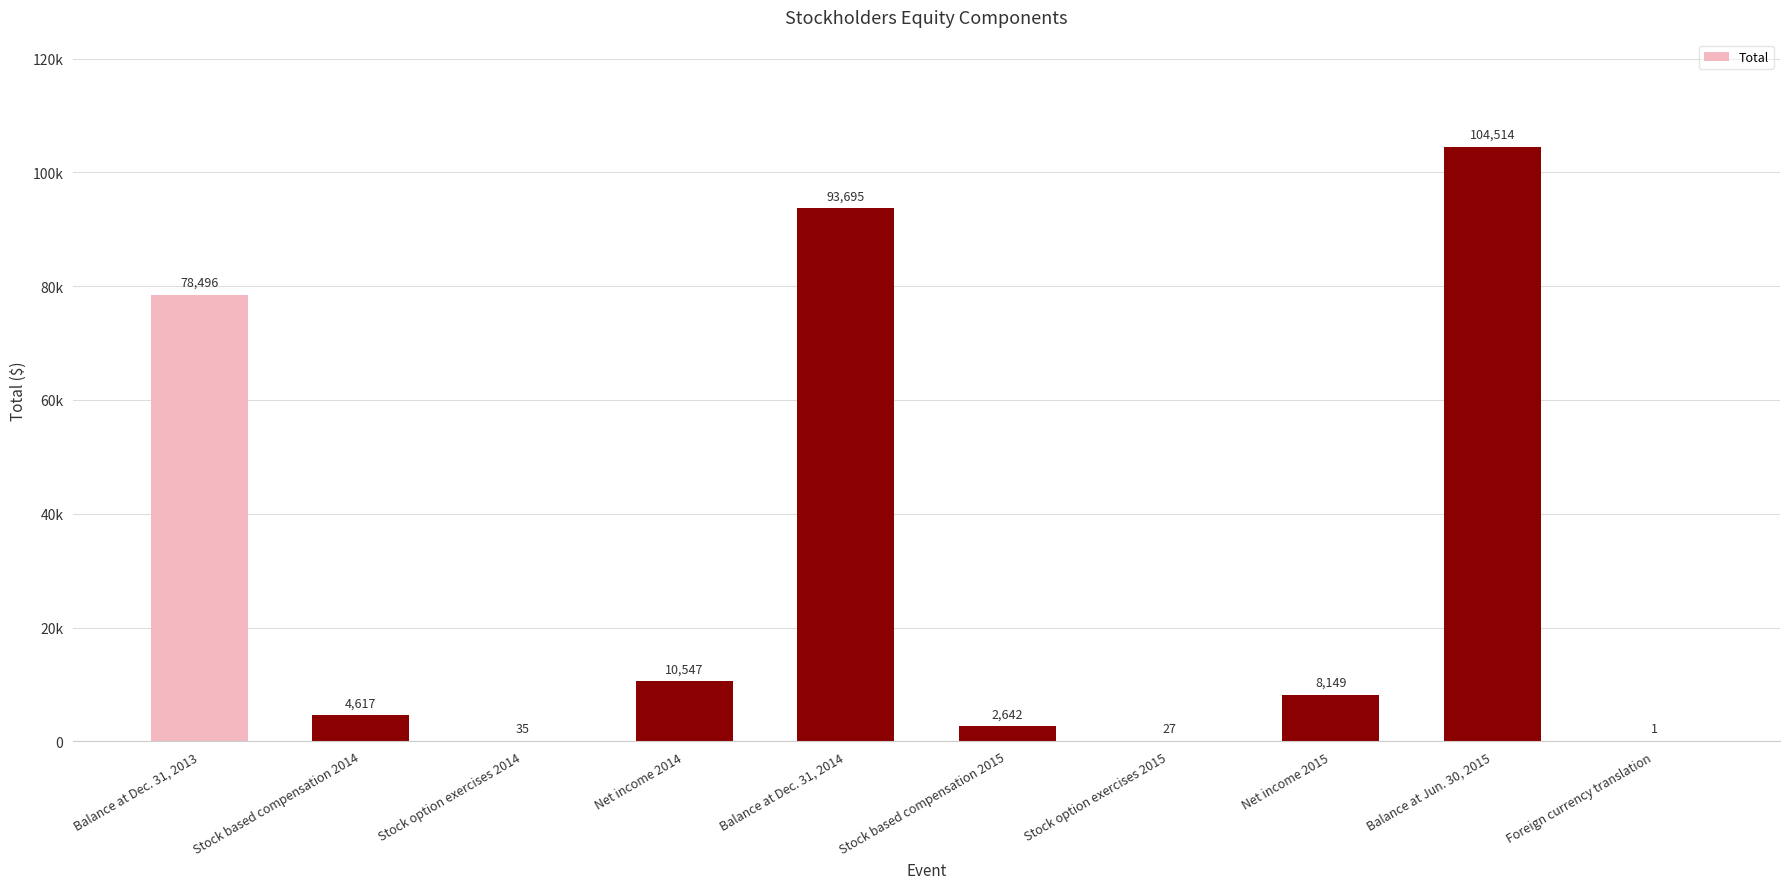

Are the bars horizontal?

No